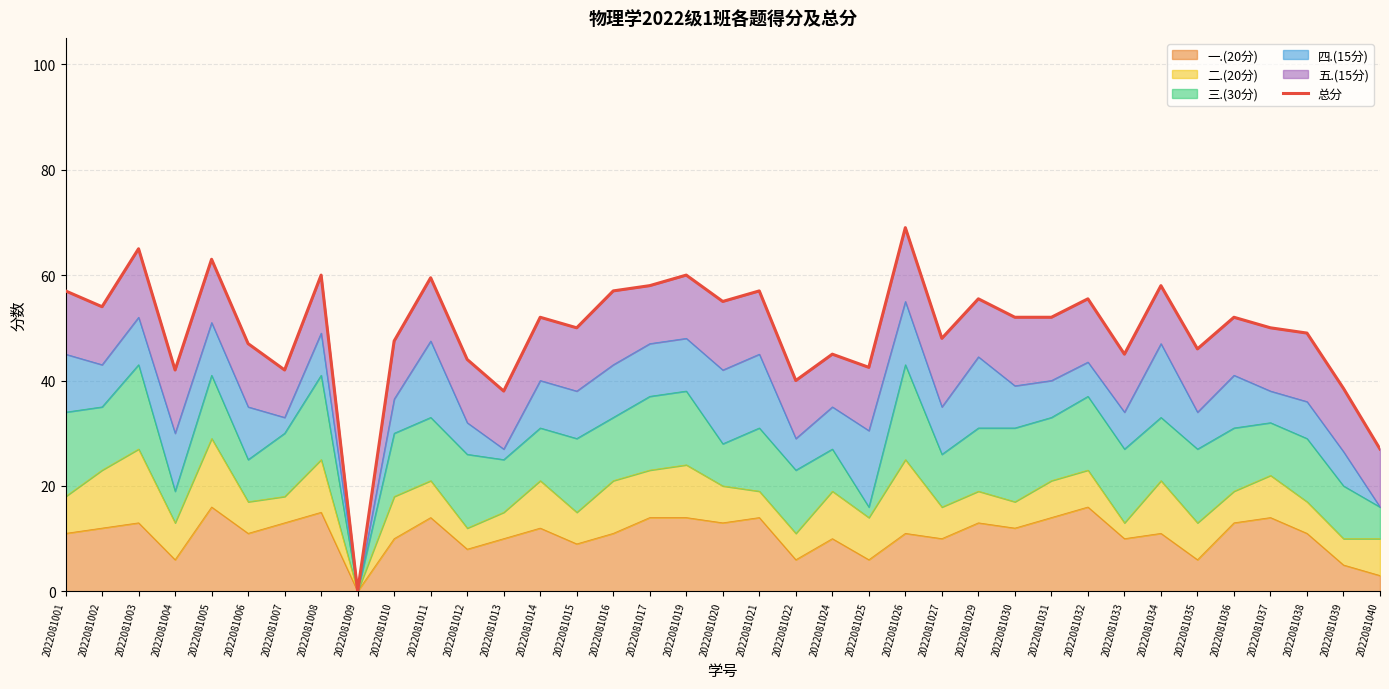

What is the sum of the values at 2022081013 and 2022081001?

95.0